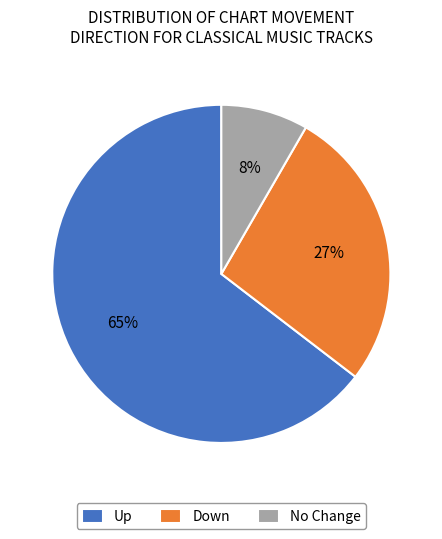

Which category accounts for the majority?

Up